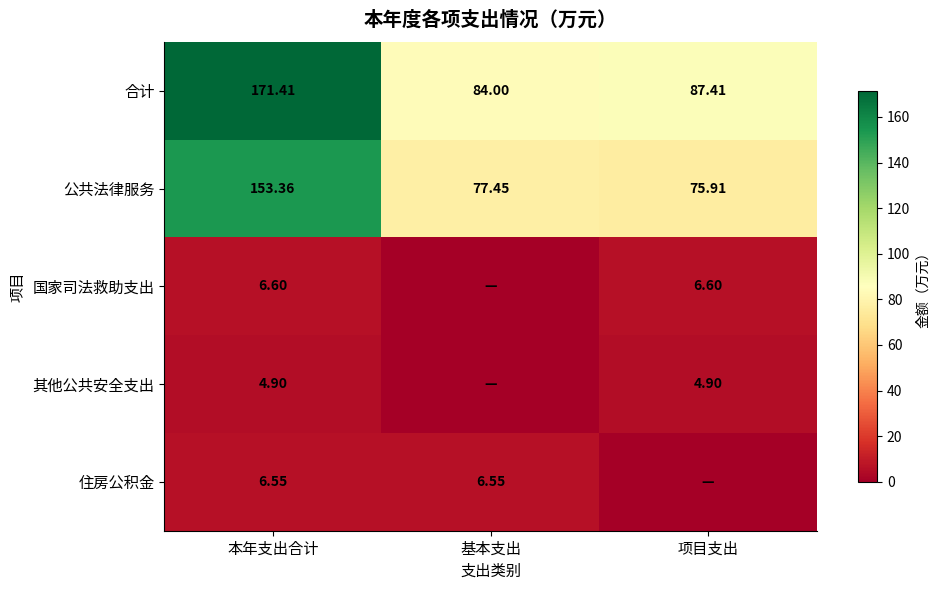

Where does the 合计 series first go above 87?

本年支出合计